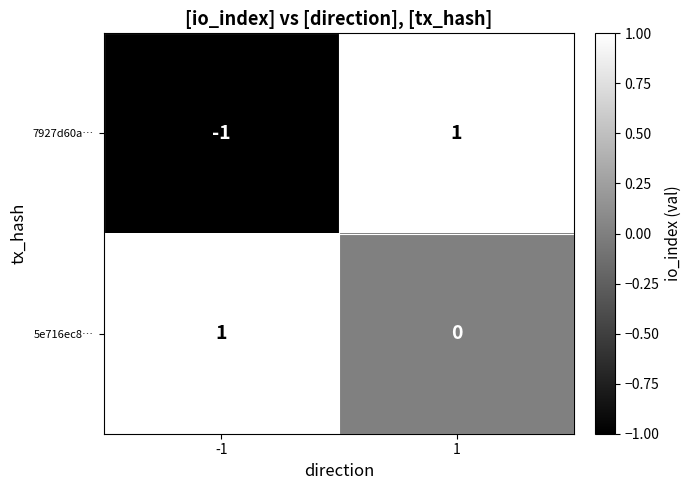

Rank the categories by 7927d60a… value from highest to lowest.

1, -1